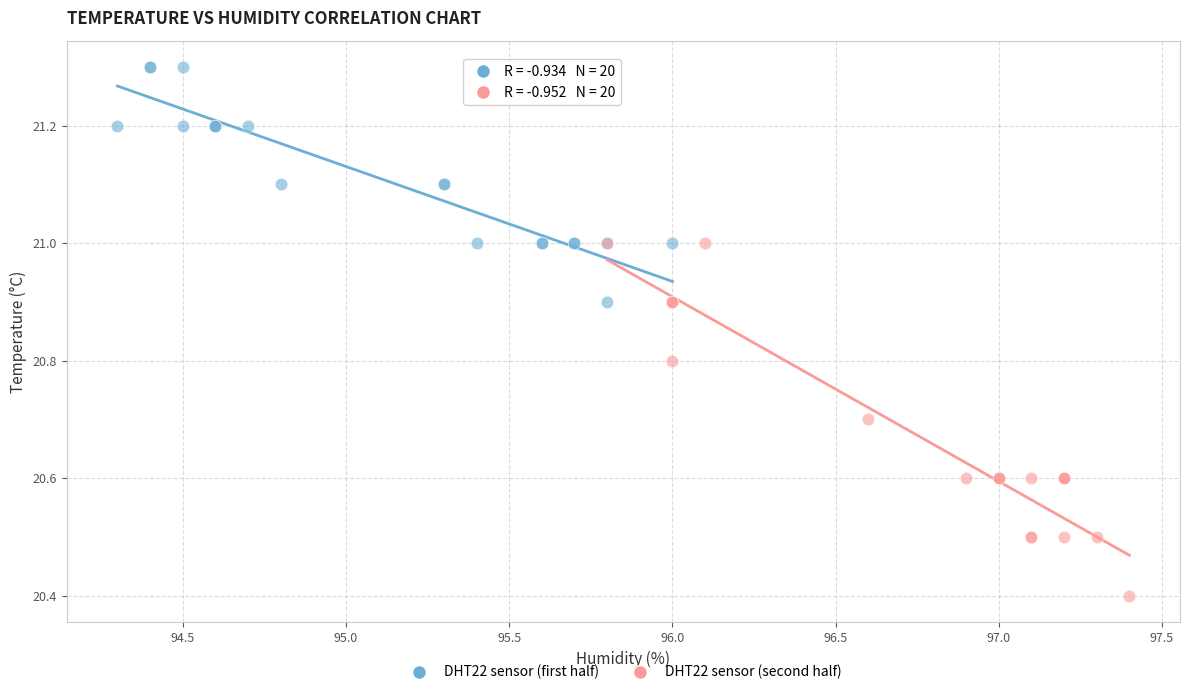

Which series has the widest spread of Y values?

DHT22 sensor (second half)